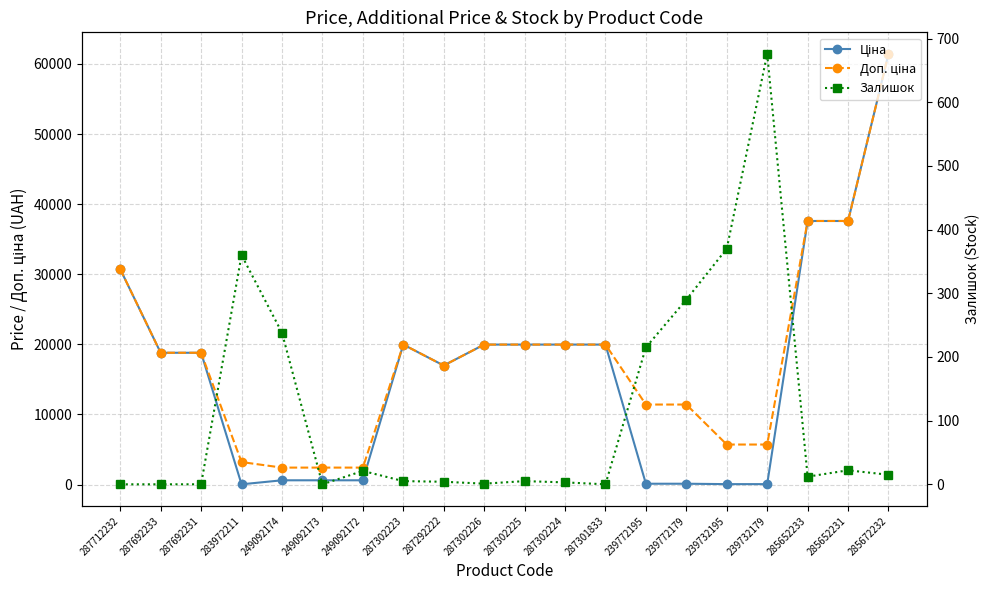

Which has a higher value, 239772195 or 287692231?

287692231